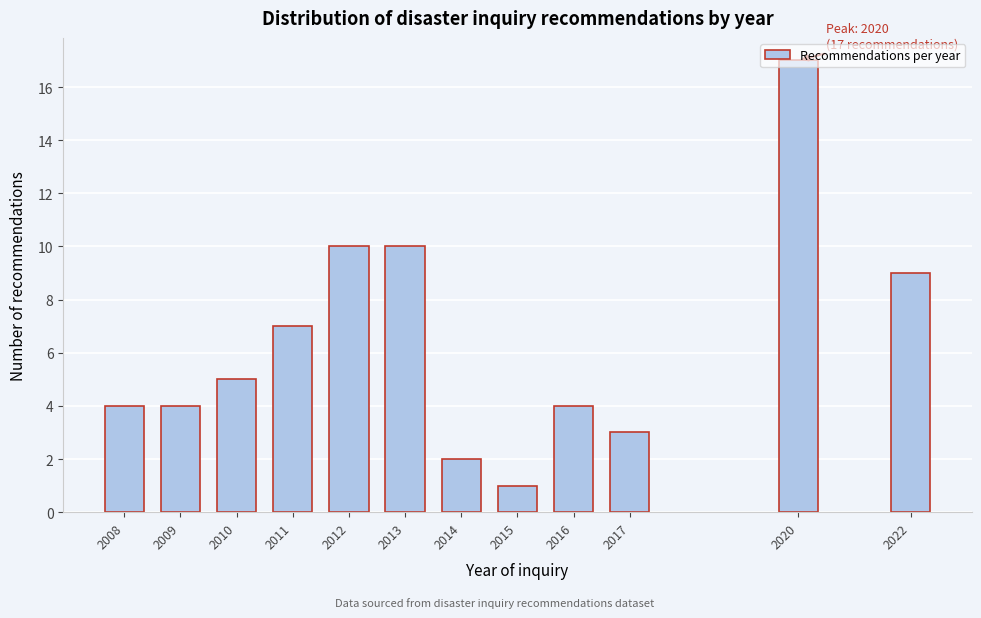

Which has a higher value, 2010 or 2008?

2010